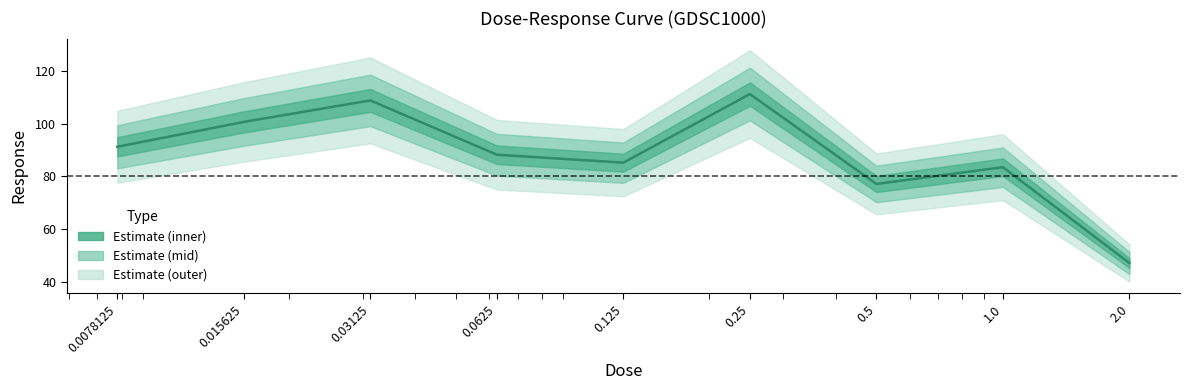

Rank the categories by value from highest to lowest.

0.25, 0.03125, 0.015625, 0.0078125, 0.0625, 0.125, 1.0, 0.5, 2.0